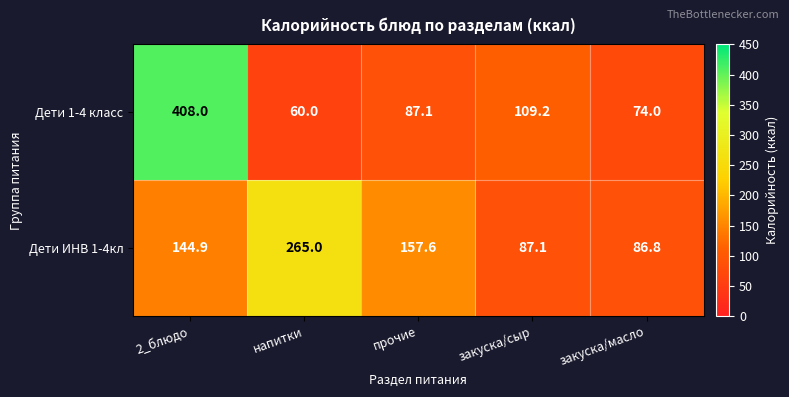

Reading right to left, what are all the values shown in this chart?

Дети 1-4 класс: закуска/масло=74.0	закуска/сыр=109.2	прочие=87.1	напитки=60.0	2_блюдо=408.0
Дети ИНВ 1-4кл: закуска/масло=86.8	закуска/сыр=87.1	прочие=157.6	напитки=265.0	2_блюдо=144.9